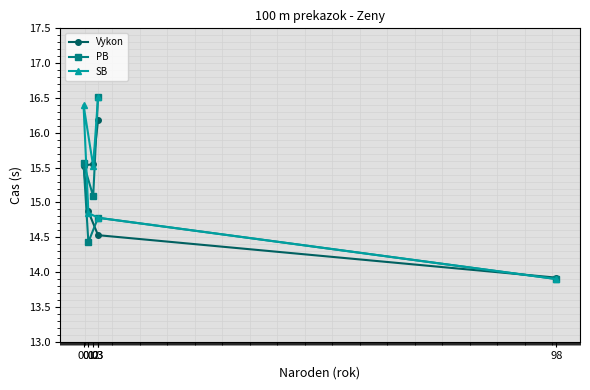

List the series in order of their peak value, highest first.

PB, SB, Vykon